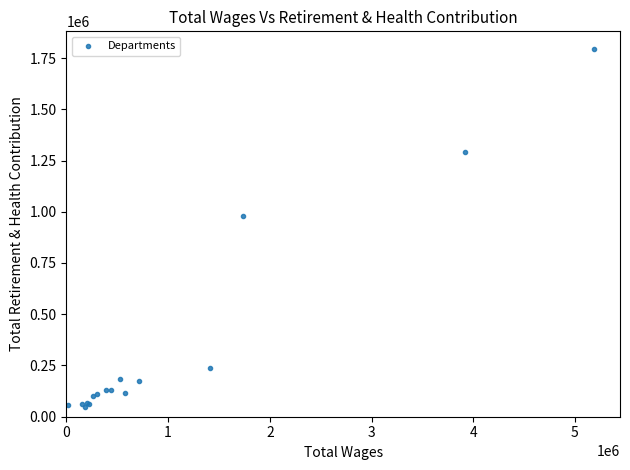

What Y value in the scatter plot is closest to 919109?

978482